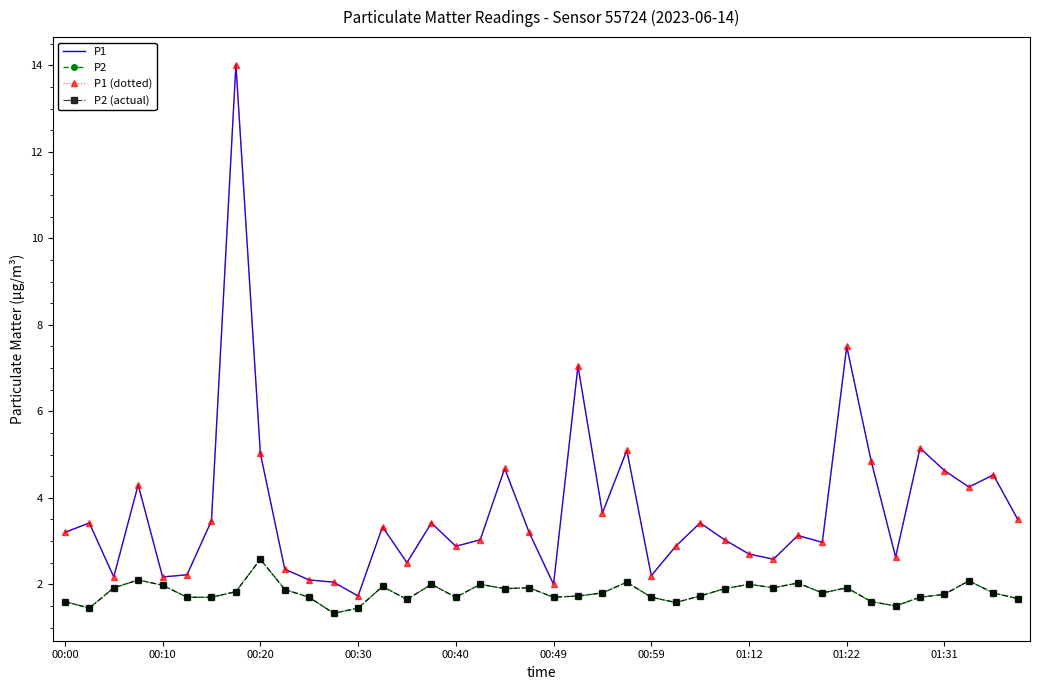

What is the difference between the maximum and minimum values in the P2 (actual) series?

1.2